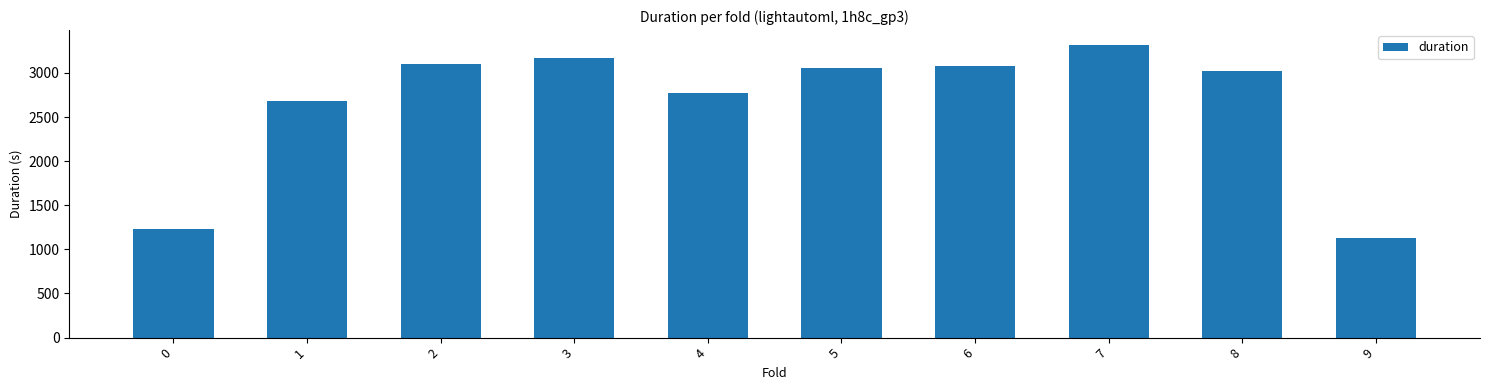

What is the maximum value shown in the chart?

3319.6